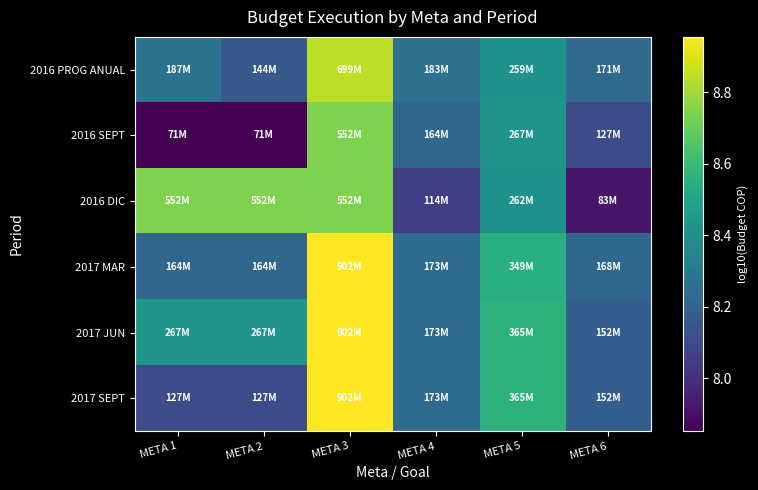

Count the number of categories in the chart.

6